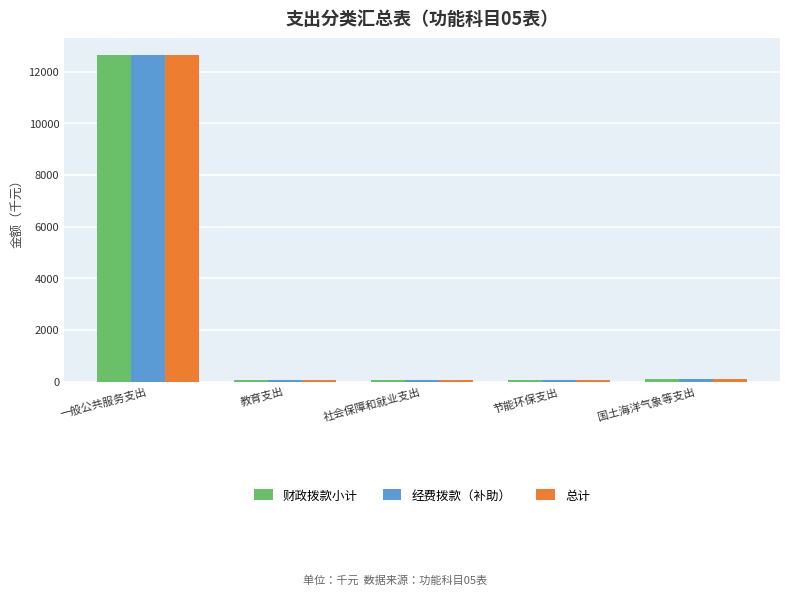

What is the label of the 1st bar from the right?

国土海洋气象等支出